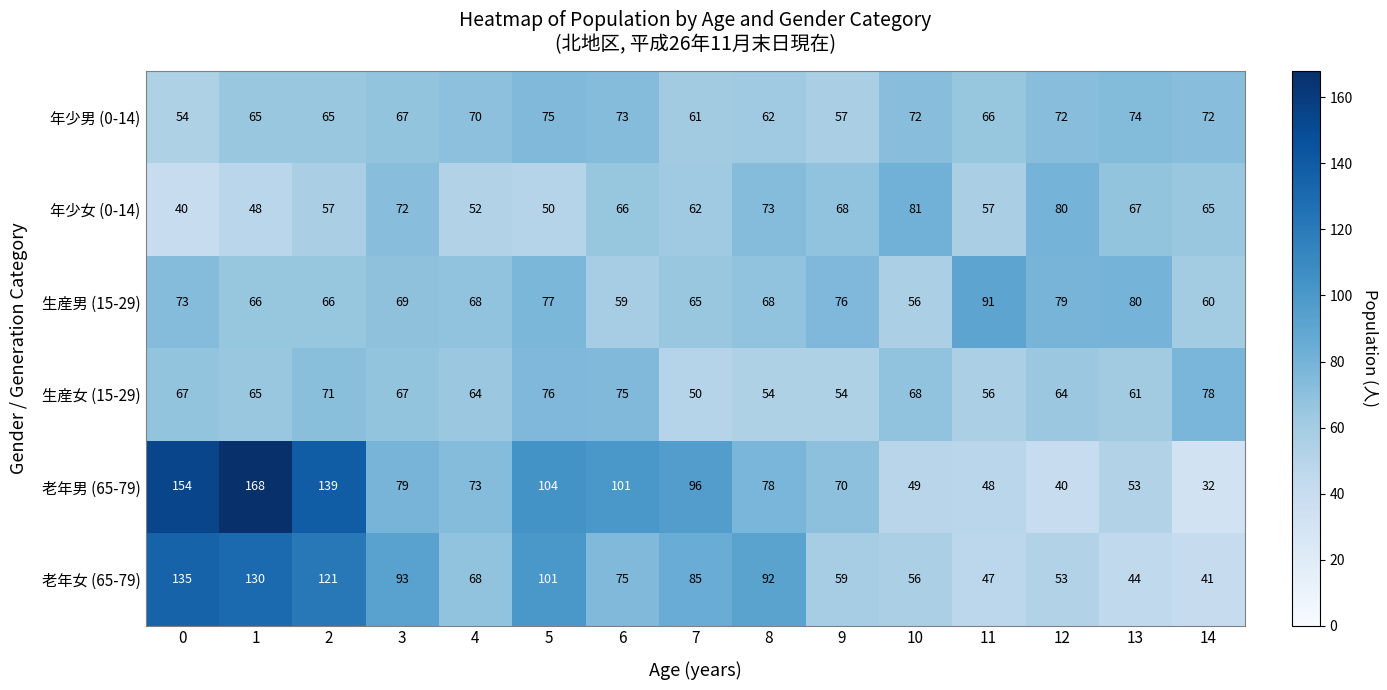

Which series has the largest total across all categories?

老年男 (65-79)